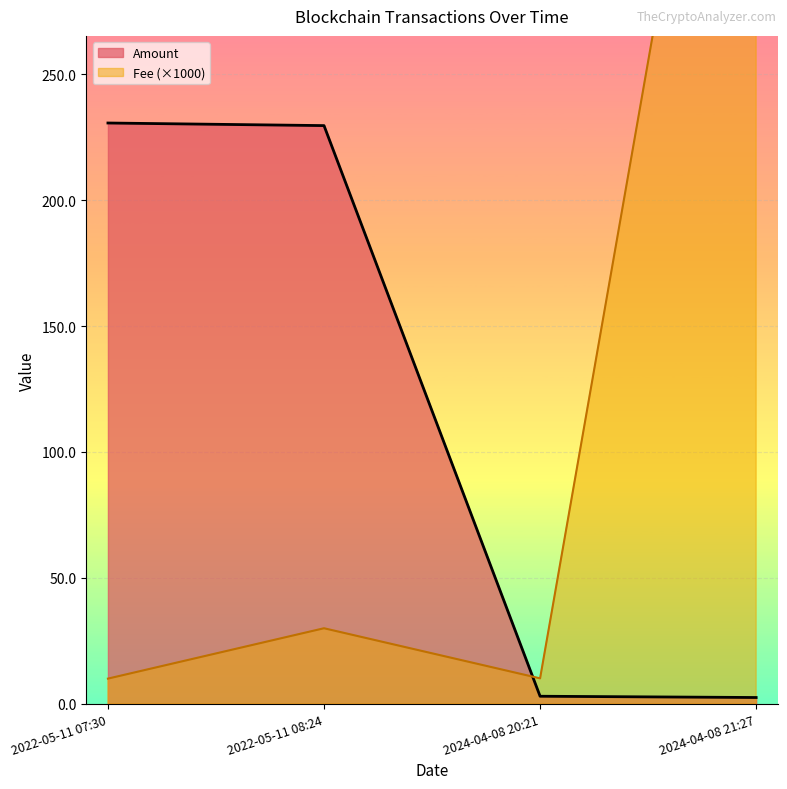

True or false: Amount has more than 2 points higher than both neighbors.

False